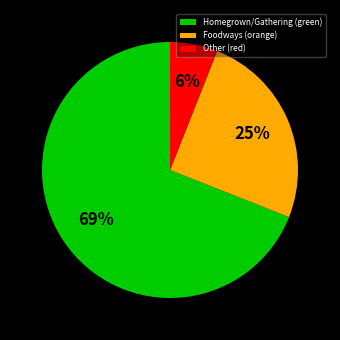

To the nearest percent, what is the average slice percentage?

33%